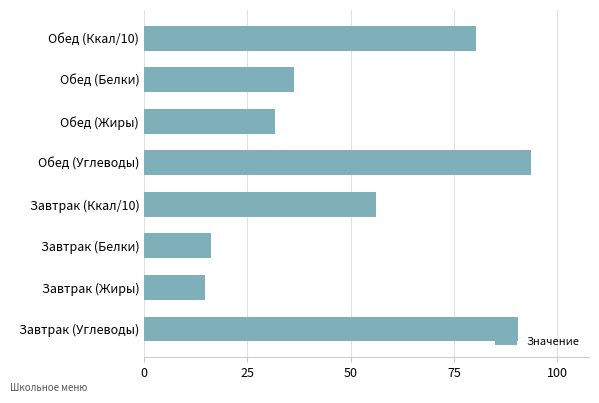

Are the bars horizontal?

Yes